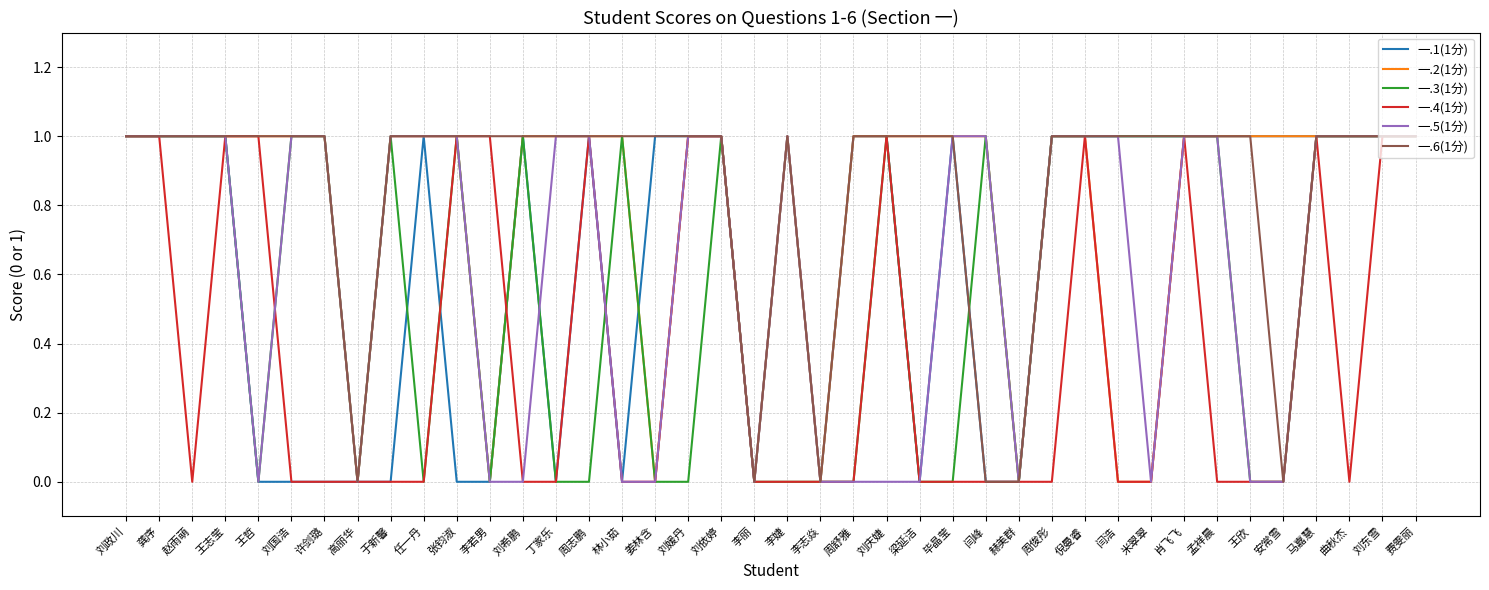

What is the difference between the highest and lowest values at 曲秋杰?

1